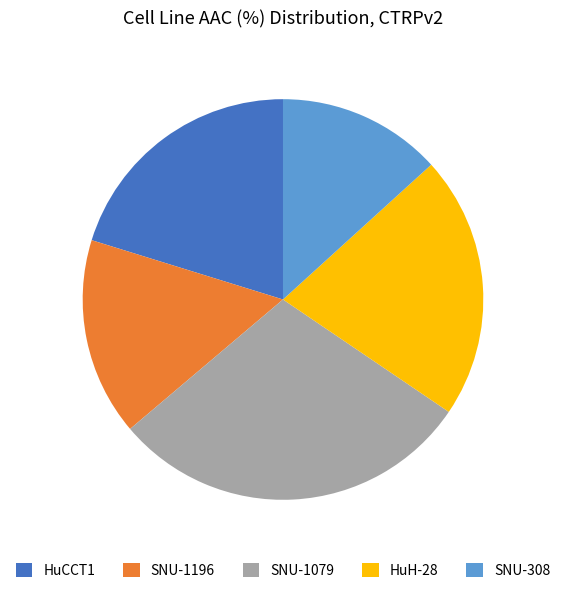

Between SNU-1079 and SNU-1196, which is larger?

SNU-1079